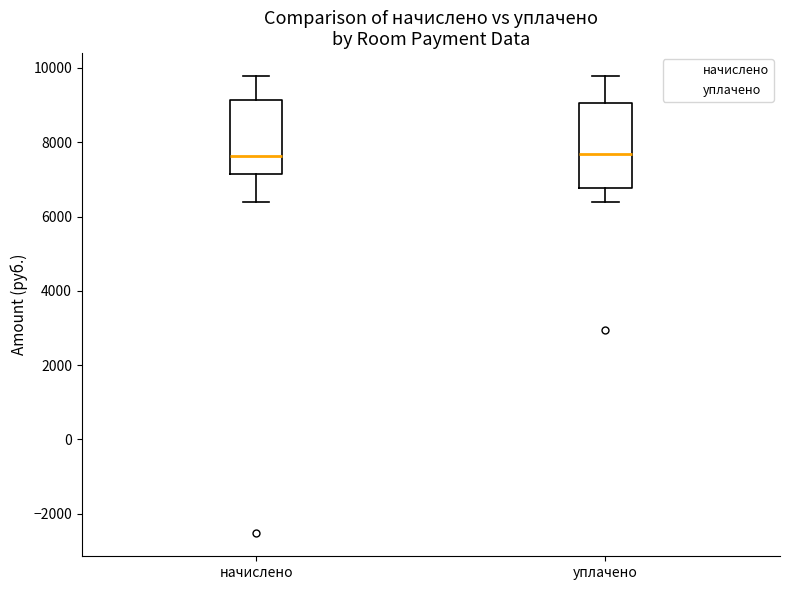

Reading left to right, transcribe this box plot: for each box, give where its median line is, the range the box spans, and where its two whiskers end, as read against the y-axis. The values are not printed on the chart, so give them approximately, as read against the axis.

начислено: median 7600, box 7200 to 9200, whiskers 6400 to 9800
уплачено: median 7600, box 6800 to 9000, whiskers 6400 to 9800